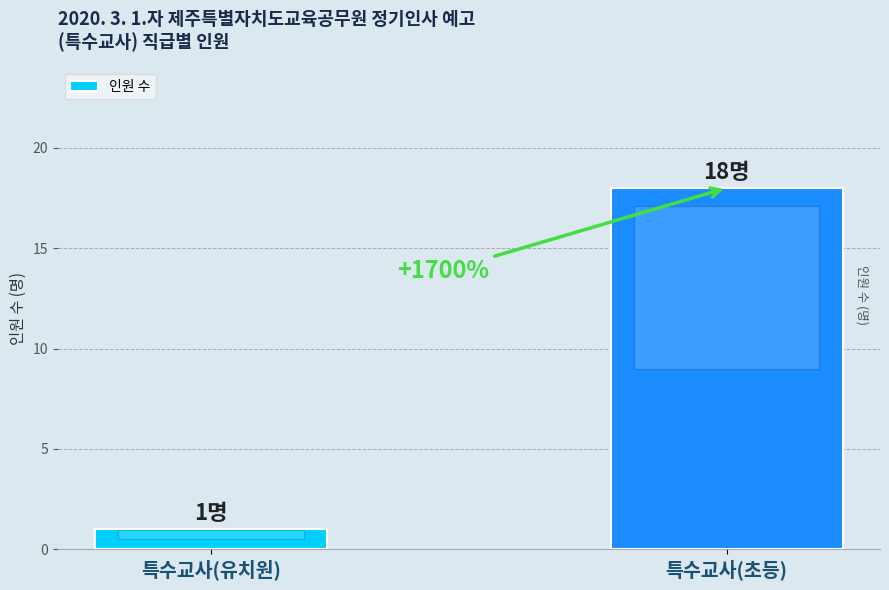

How many bars are there in total?

2